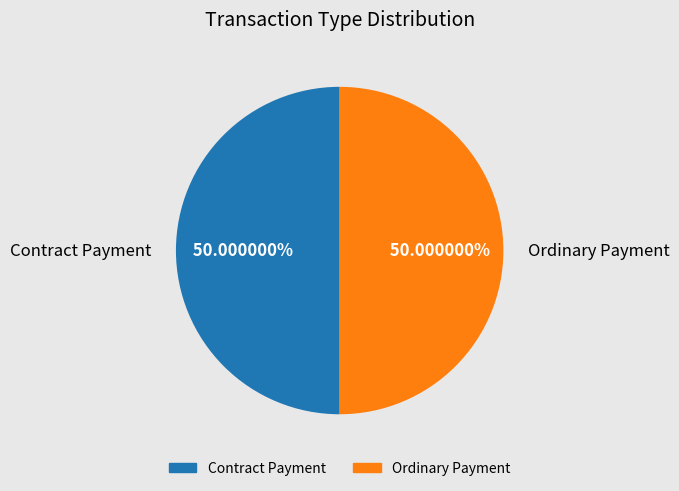

Approximately how many times larger is the value at Ordinary Payment compared to Contract Payment?

1.0